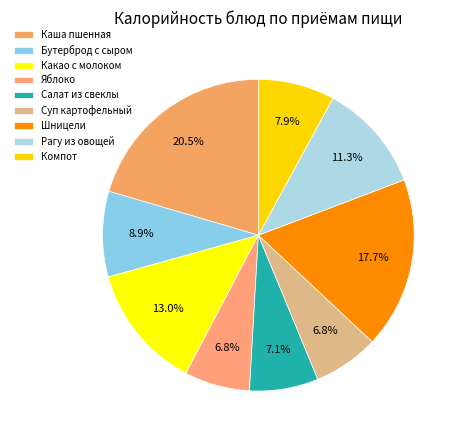

Count the number of slices in the pie.

9